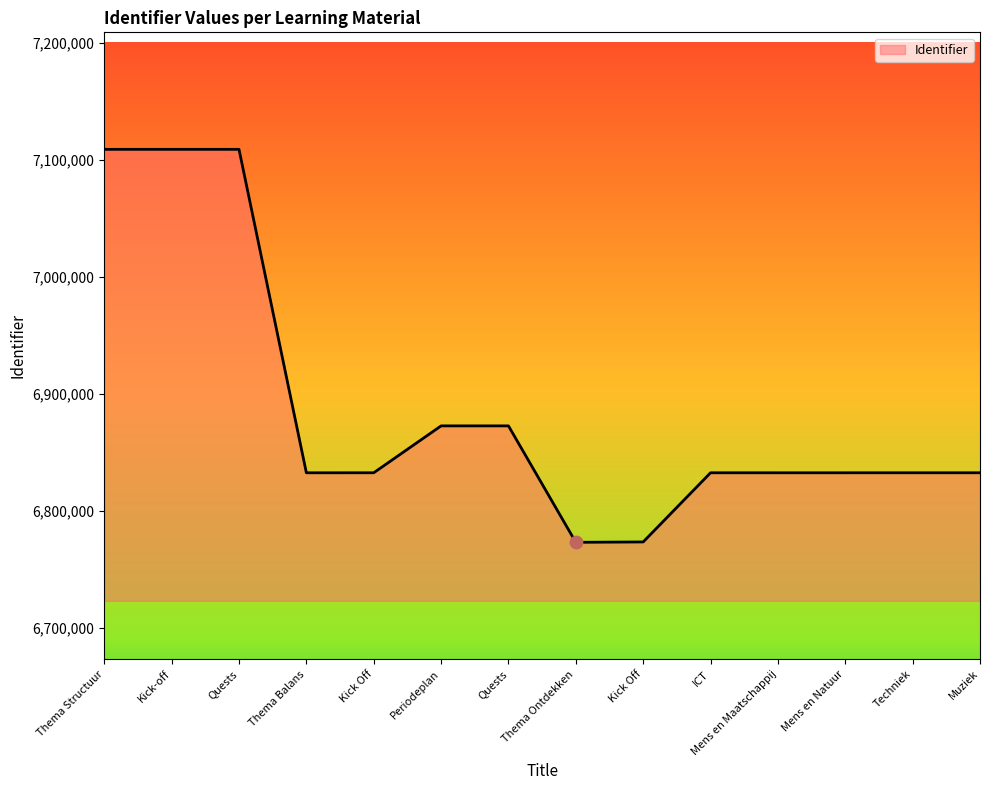

Which has a higher value, Mens en Natuur or Kick Off?

Mens en Natuur